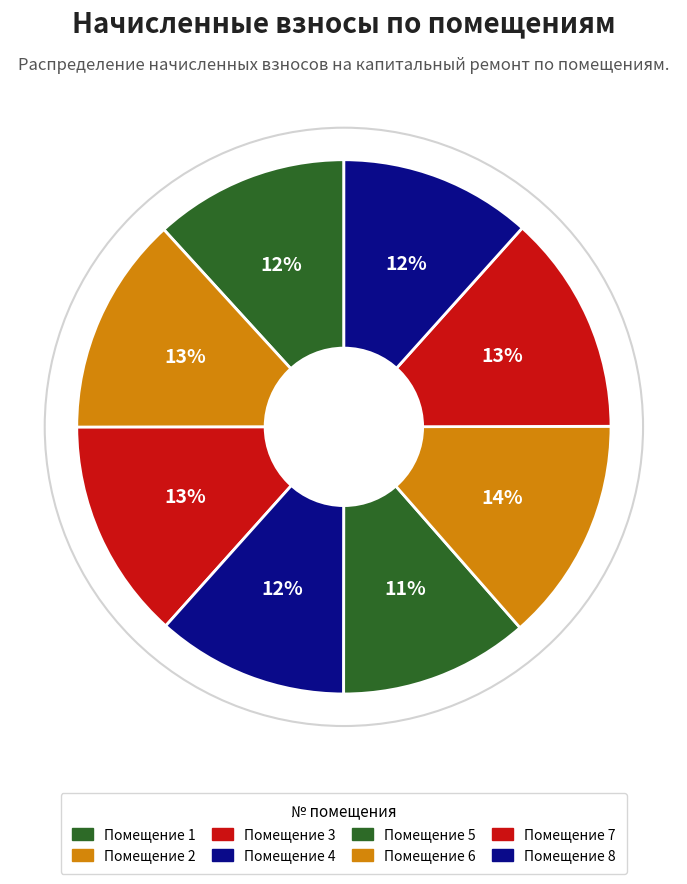

How many slices are in this pie chart?

8